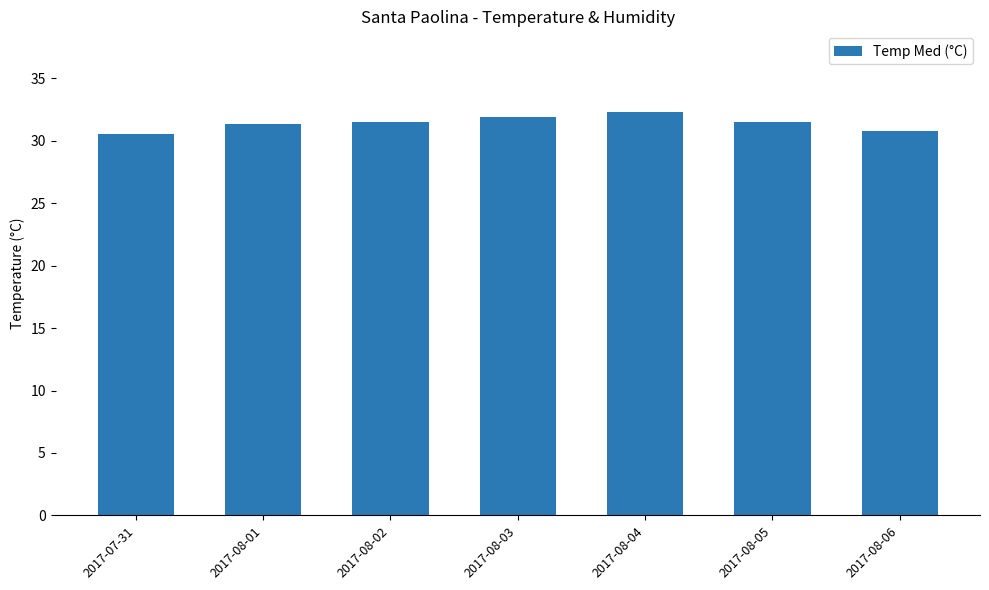

What is the maximum value shown in the chart?

32.3